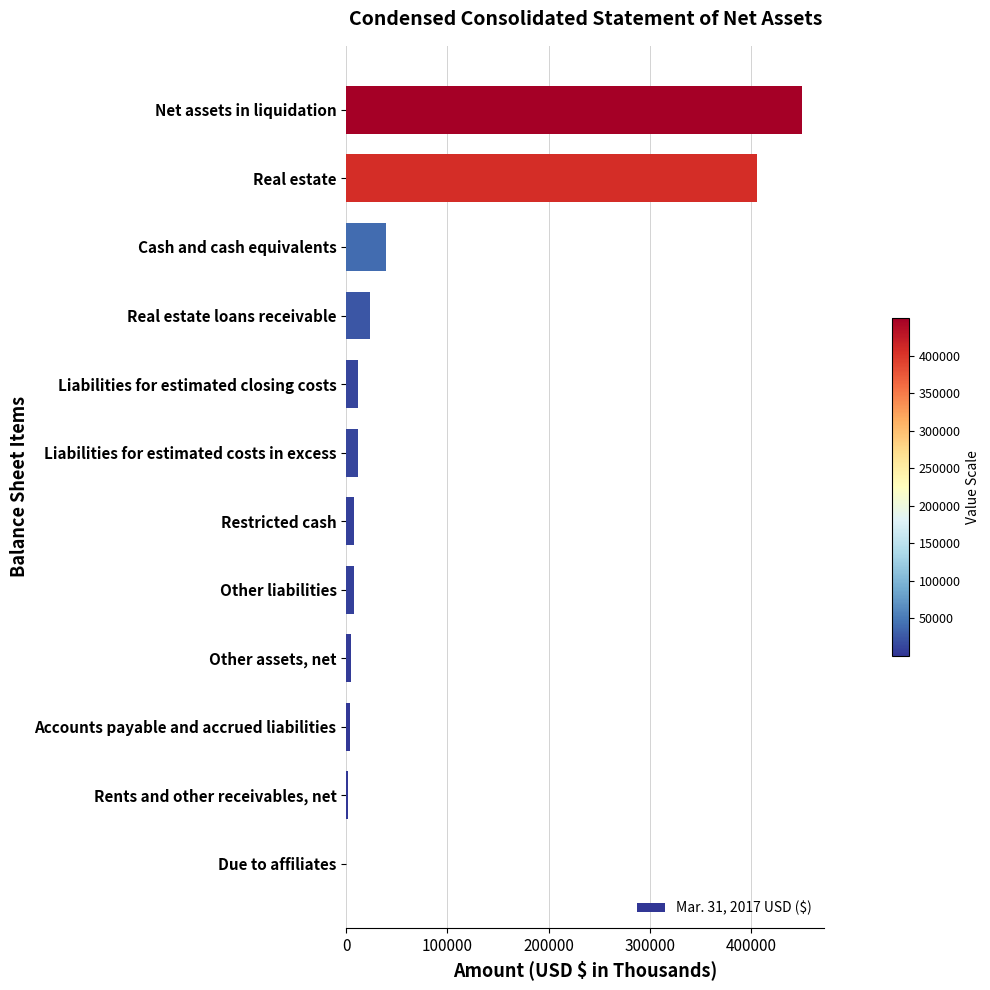

What is the average value?

80694